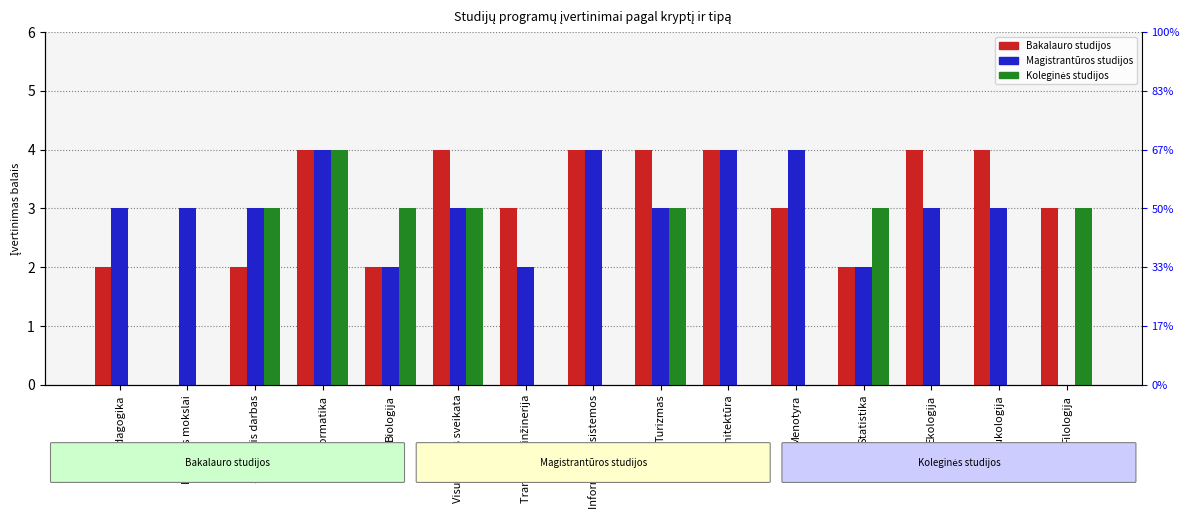

Read the Koleginės studijos value at Informatika.

4